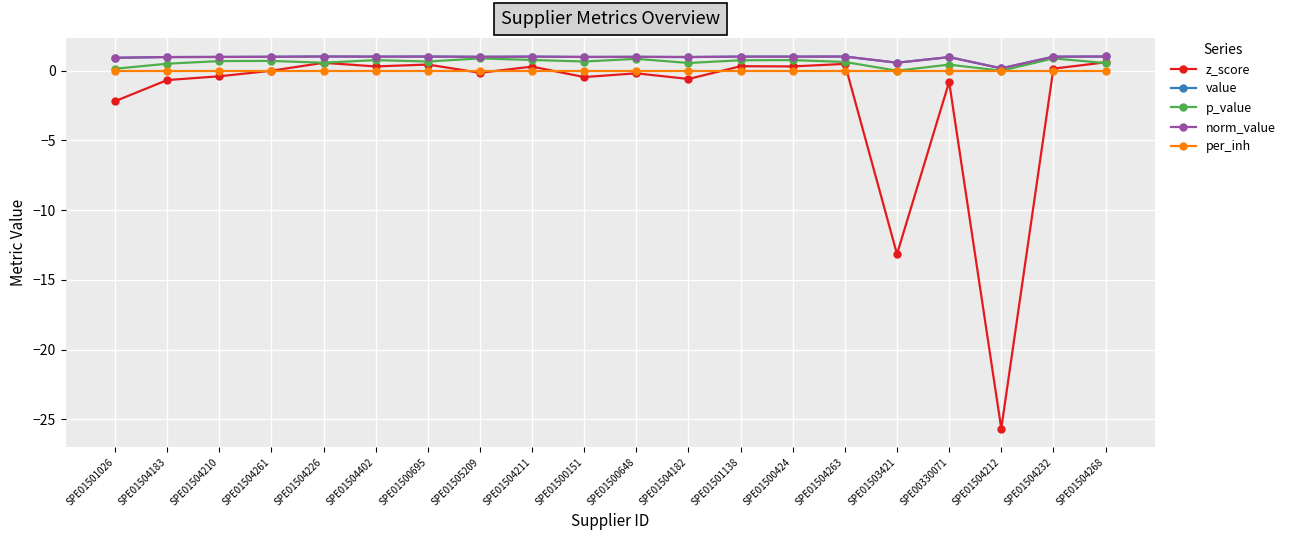

Reading right to left, extract all data points from this chart.

z_score: SPE01504268=0.6	SPE01504232=0.1	SPE01504212=-25.7	SPE00330071=-0.8	SPE01503421=-13.2	SPE01504263=0.5	SPE01500424=0.3	SPE01501138=0.3	SPE01504182=-0.6	SPE01500648=-0.2	SPE01500151=-0.5	SPE01504211=0.3	SPE01505209=-0.1	SPE01500695=0.4	SPE01504402=0.3	SPE01504226=0.6	SPE01504261=-0.0	SPE01504210=-0.4	SPE01504183=-0.7	SPE01501026=-2.2
value: SPE01504268=1.0	SPE01504232=1.0	SPE01504212=0.2	SPE00330071=1.0	SPE01503421=0.6	SPE01504263=1.0	SPE01500424=1.0	SPE01501138=1.0	SPE01504182=1.0	SPE01500648=1.0	SPE01500151=1.0	SPE01504211=1.0	SPE01505209=1.0	SPE01500695=1.0	SPE01504402=1.0	SPE01504226=1.0	SPE01504261=1.0	SPE01504210=1.0	SPE01504183=1.0	SPE01501026=0.9
p_value: SPE01504268=0.5	SPE01504232=0.9	SPE01504212=0.0	SPE00330071=0.4	SPE01503421=0.0	SPE01504263=0.6	SPE01500424=0.8	SPE01501138=0.7	SPE01504182=0.6	SPE01500648=0.9	SPE01500151=0.7	SPE01504211=0.8	SPE01505209=0.9	SPE01500695=0.7	SPE01504402=0.8	SPE01504226=0.6	SPE01504261=0.7	SPE01504210=0.7	SPE01504183=0.5	SPE01501026=0.1
norm_value: SPE01504268=1.0	SPE01504232=1.0	SPE01504212=0.2	SPE00330071=1.0	SPE01503421=0.6	SPE01504263=1.0	SPE01500424=1.0	SPE01501138=1.0	SPE01504182=1.0	SPE01500648=1.0	SPE01500151=1.0	SPE01504211=1.0	SPE01505209=1.0	SPE01500695=1.0	SPE01504402=1.0	SPE01504226=1.0	SPE01504261=1.0	SPE01504210=1.0	SPE01504183=1.0	SPE01501026=0.9
per_inh: SPE01504268=0.0	SPE01504232=0.0	SPE01504212=0.0	SPE00330071=0.0	SPE01503421=0.0	SPE01504263=0.0	SPE01500424=0.0	SPE01501138=0.0	SPE01504182=0.0	SPE01500648=0.0	SPE01500151=0.0	SPE01504211=0.0	SPE01505209=0.0	SPE01500695=0.0	SPE01504402=0.0	SPE01504226=0.0	SPE01504261=0.0	SPE01504210=0.0	SPE01504183=0.0	SPE01501026=0.0